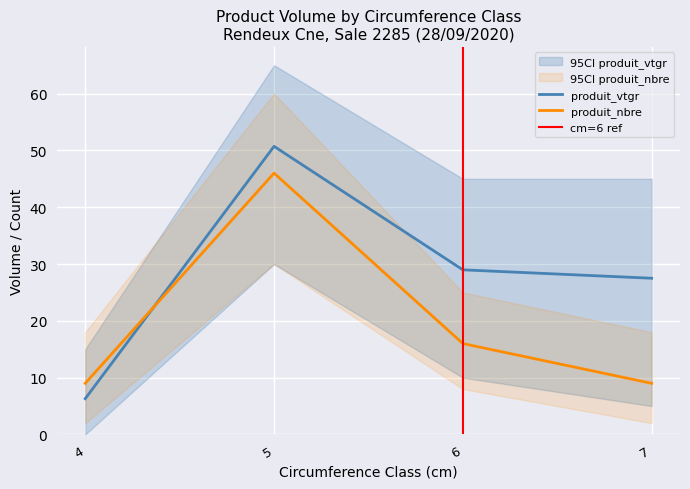

Is the value of produit_vtgr at 4 greater than the value of produit_nbre at 4?

No